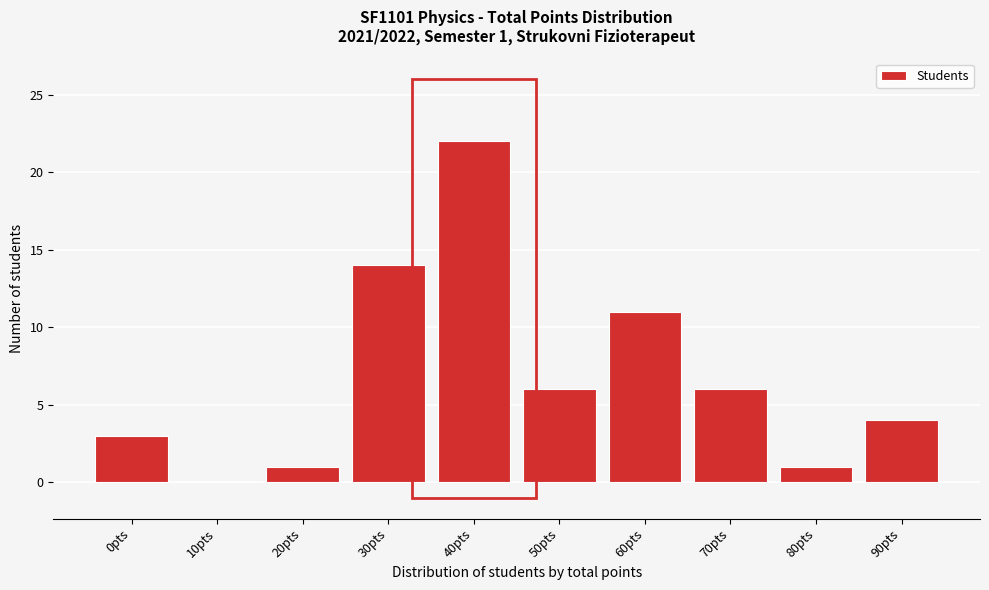

Reading right to left, what are all the values shown in this chart?

90pts=4	80pts=1	70pts=6	60pts=11	50pts=6	40pts=22	30pts=14	20pts=1	10pts=0	0pts=3